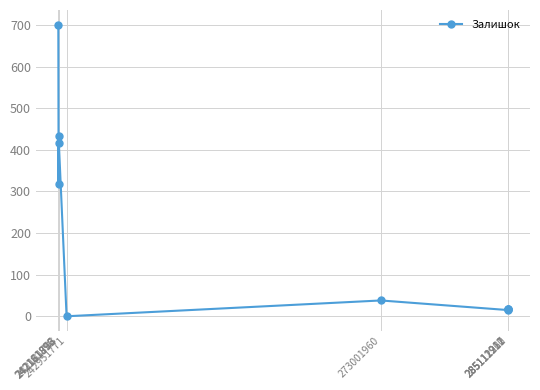

What is the average value?

197